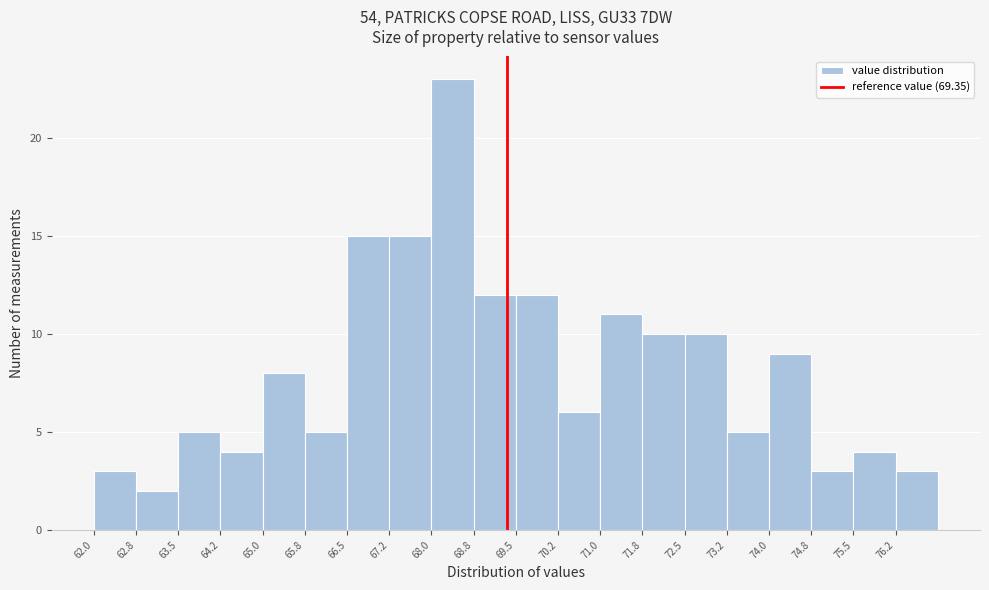

What is the height of the bar covering 74.00 to 74.75 on the x-axis? Neither the bar edges nor the heights are printed on the chart, so give them approximately, as read against the axes.

9